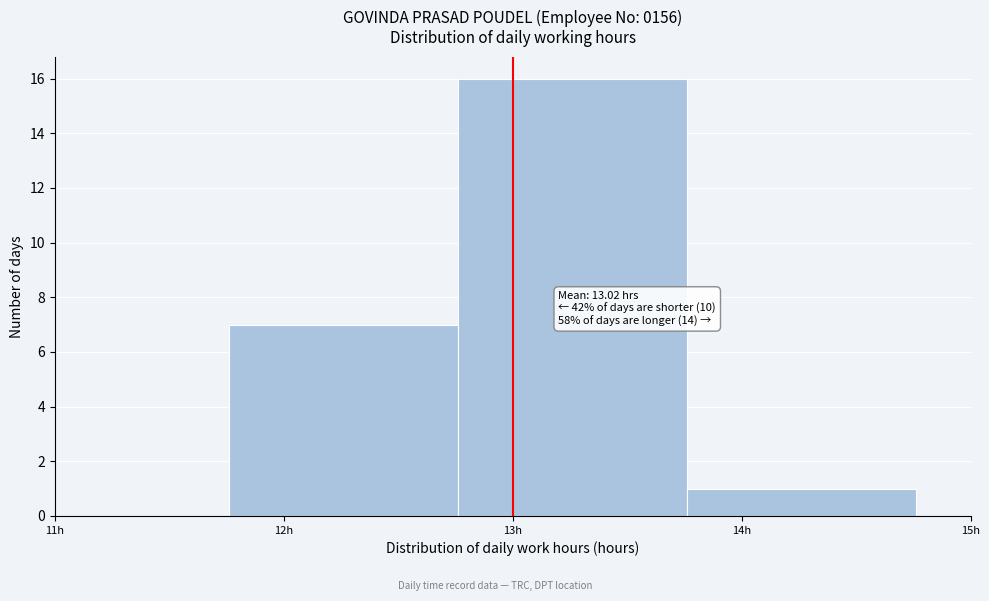

Which range on the x-axis has the tallest bar?

12.76 to 13.76